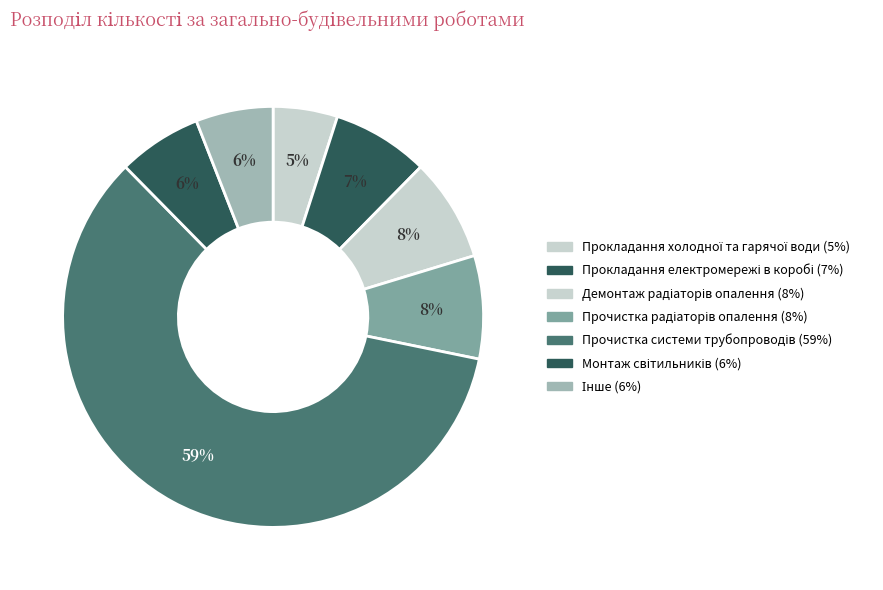

How many segments does this pie chart have?

7